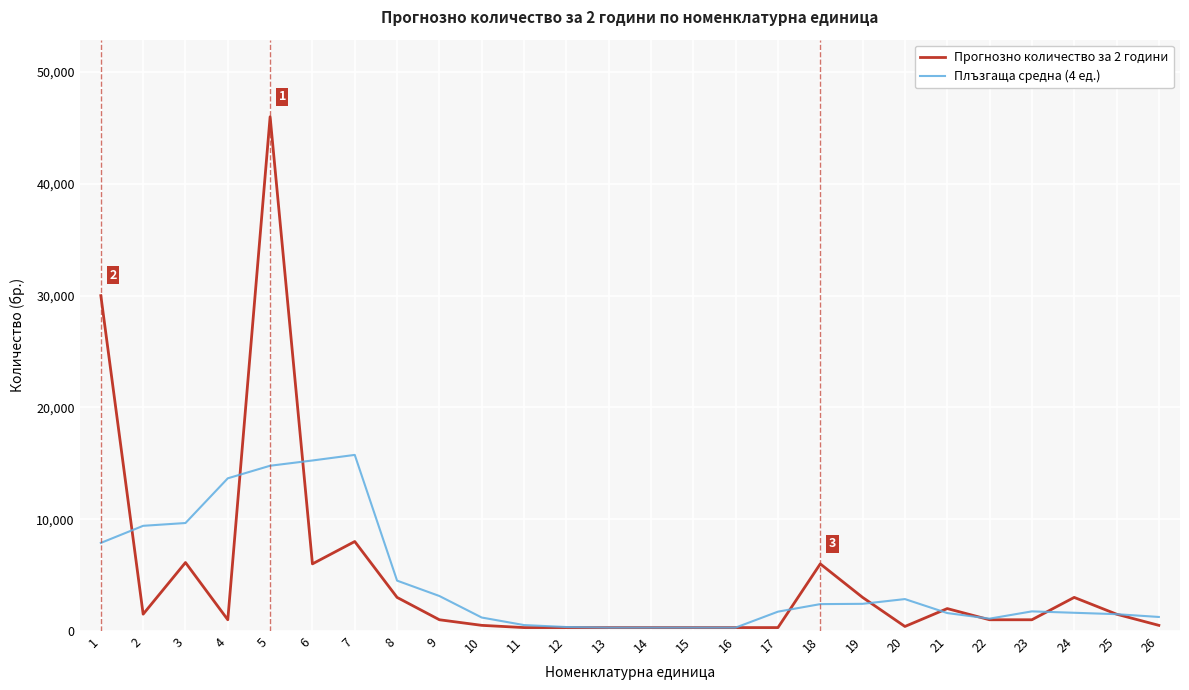

Which series has the widest spread of values?

Прогнозно количество за 2 години